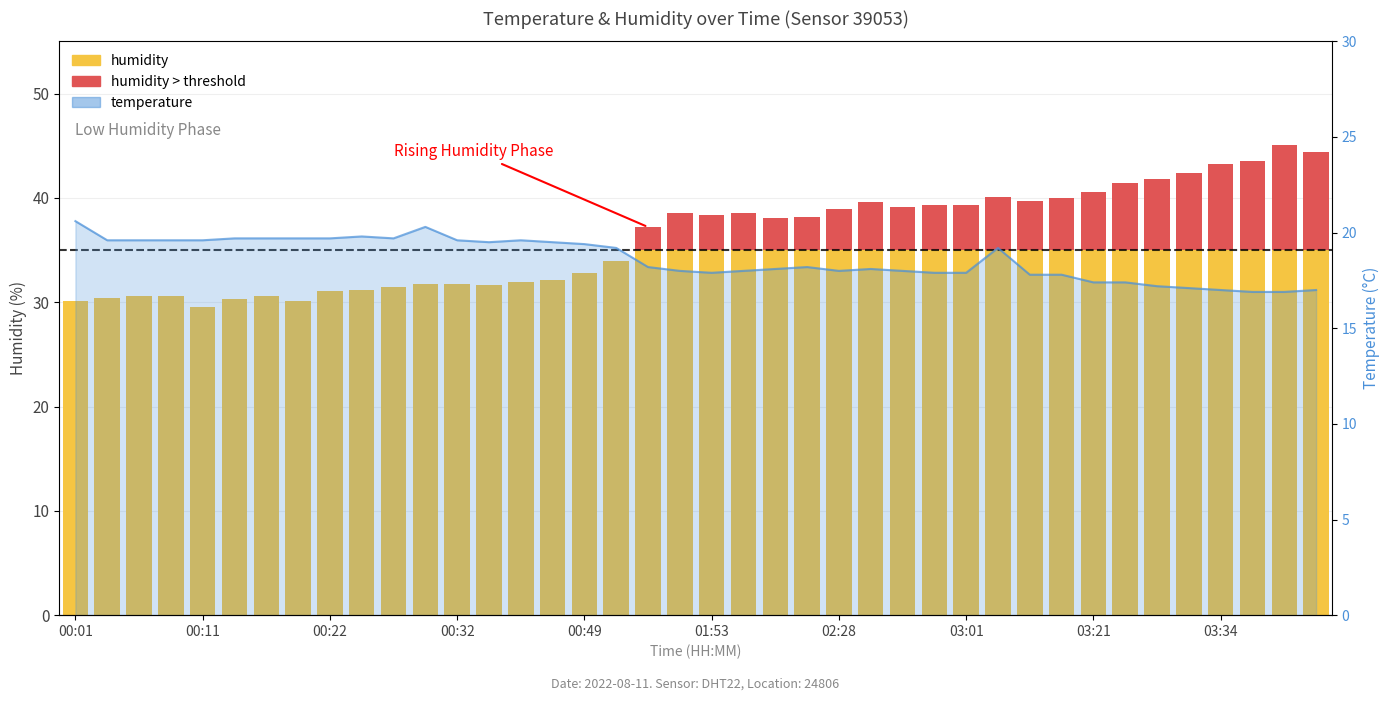

What is the difference between the maximum and minimum values in the humidity (above threshold) series?

10.1